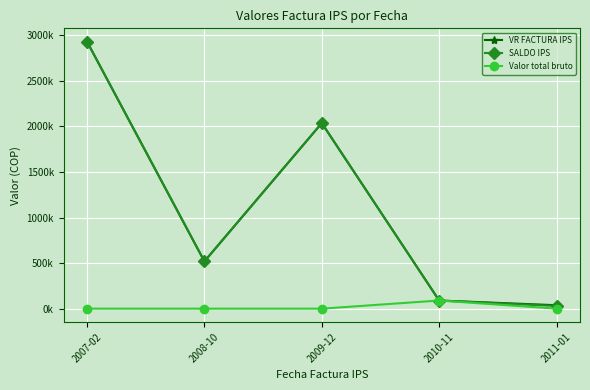

True or false: VR FACTURA IPS and SALDO IPS intersect in this chart.

False